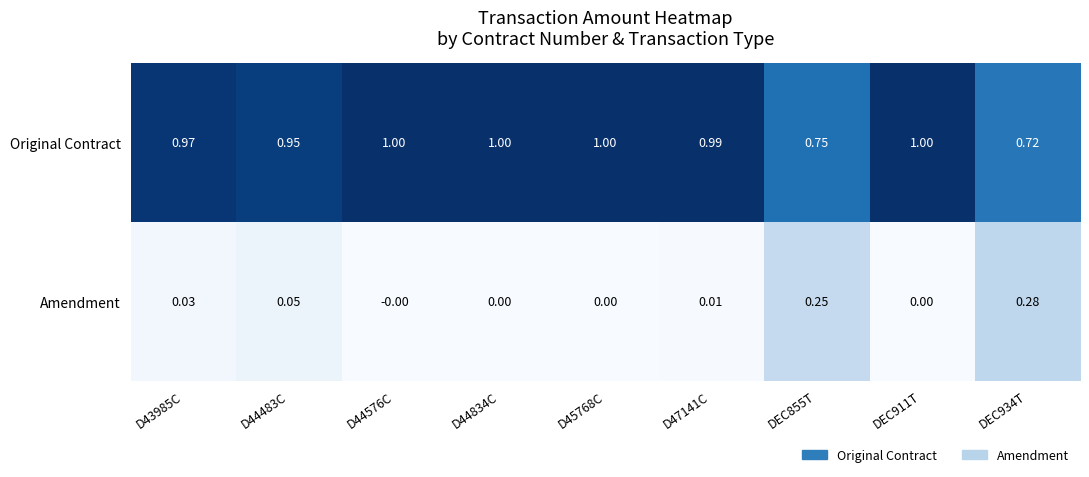

Which series has the largest total across all categories?

Original Contract